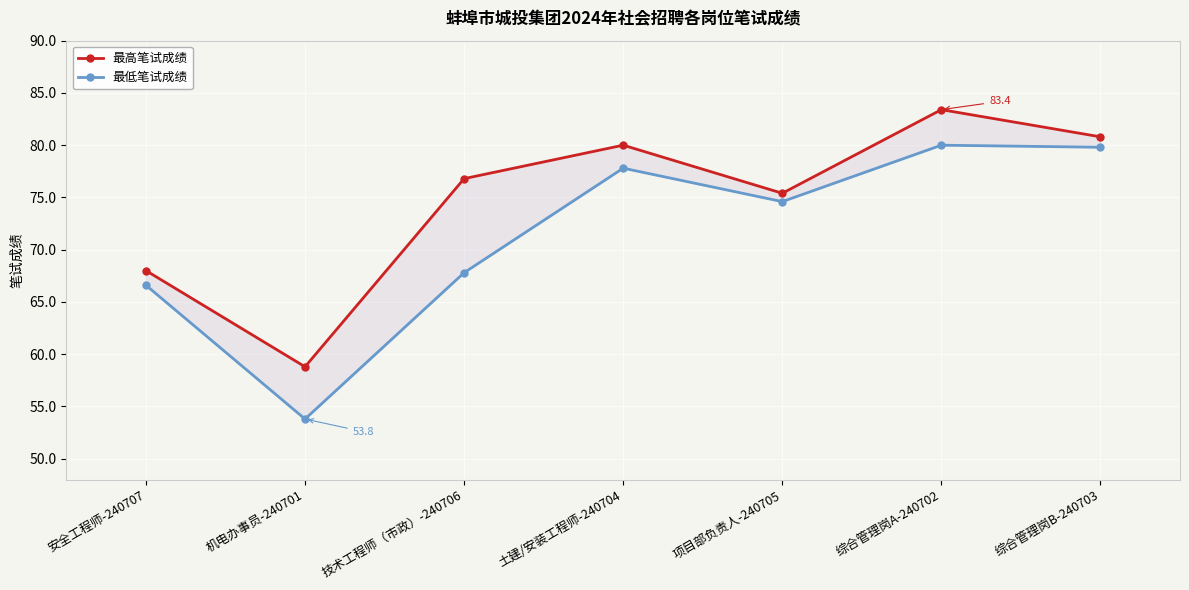

What is the greatest value displayed?

83.4